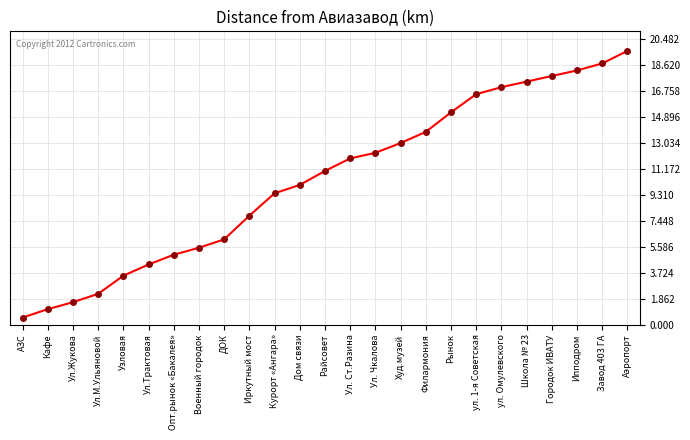

The value at Школа № 23 is 17.4. True or false?

True